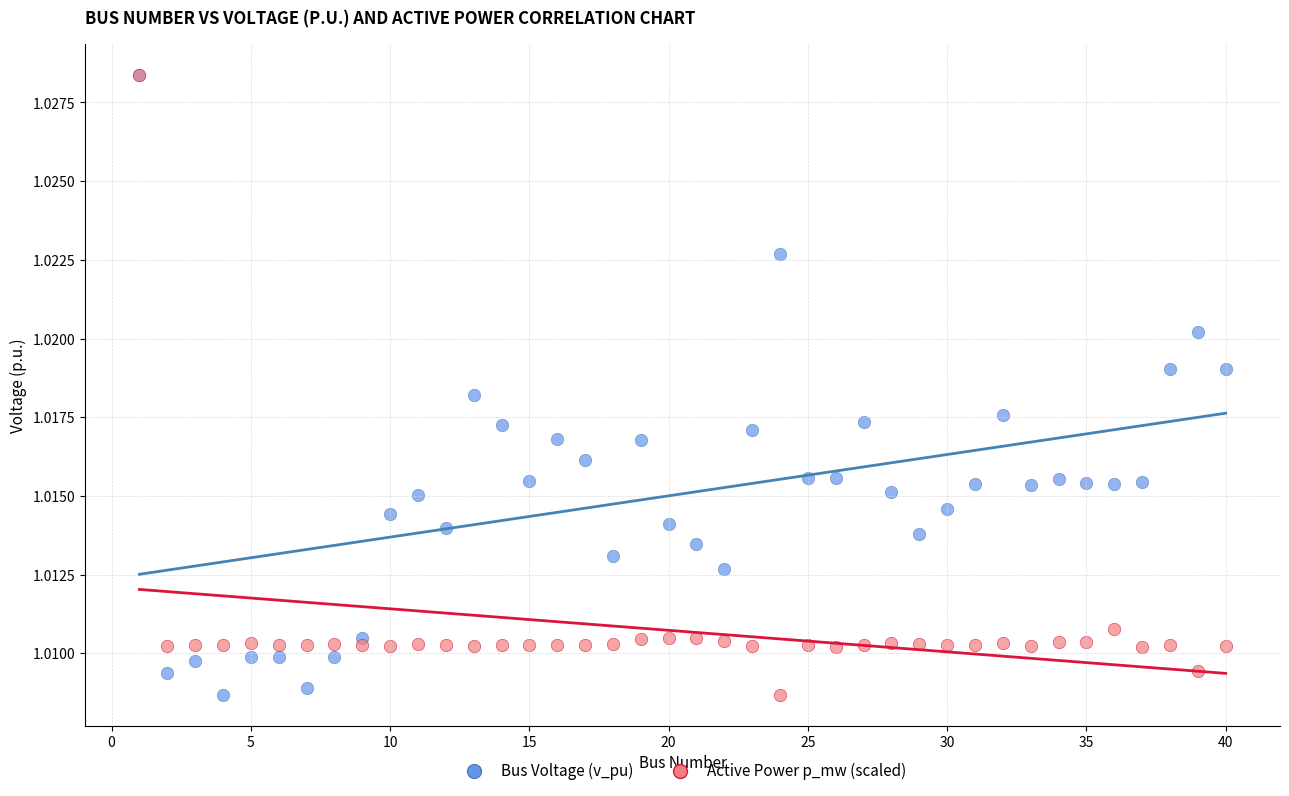

What are all the series names shown in the legend?

Bus Voltage (v_pu), Active Power p_mw (scaled)